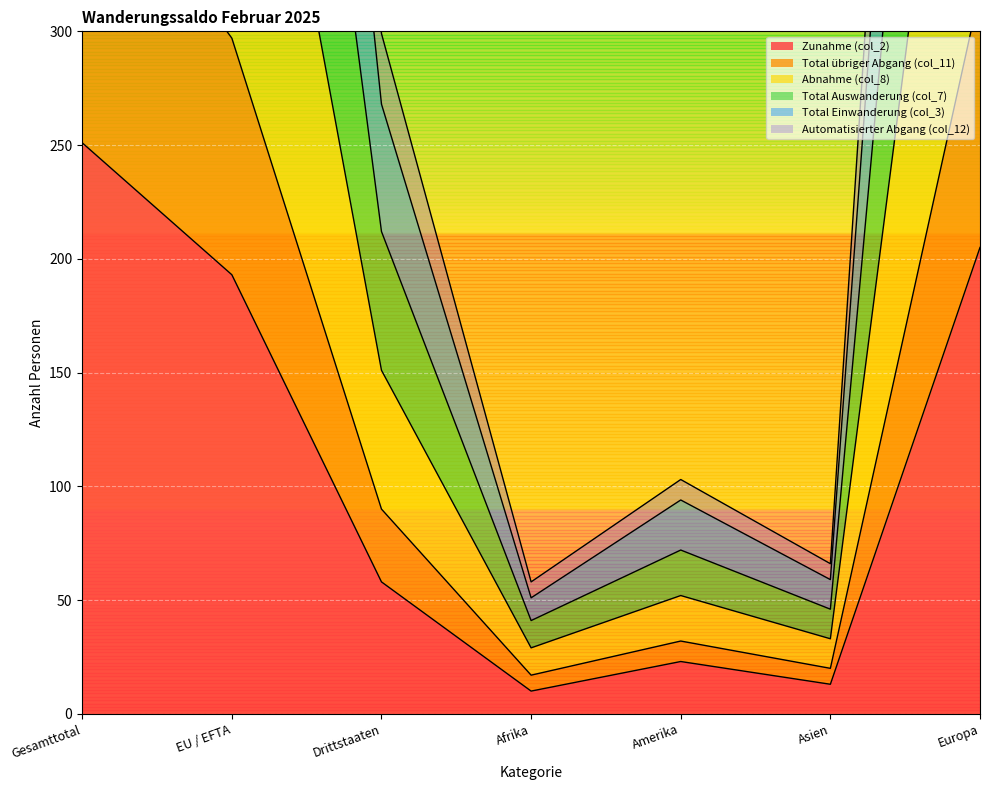

What is the difference between the Total Einwanderung (col_3) values at Europa and Asien?

298